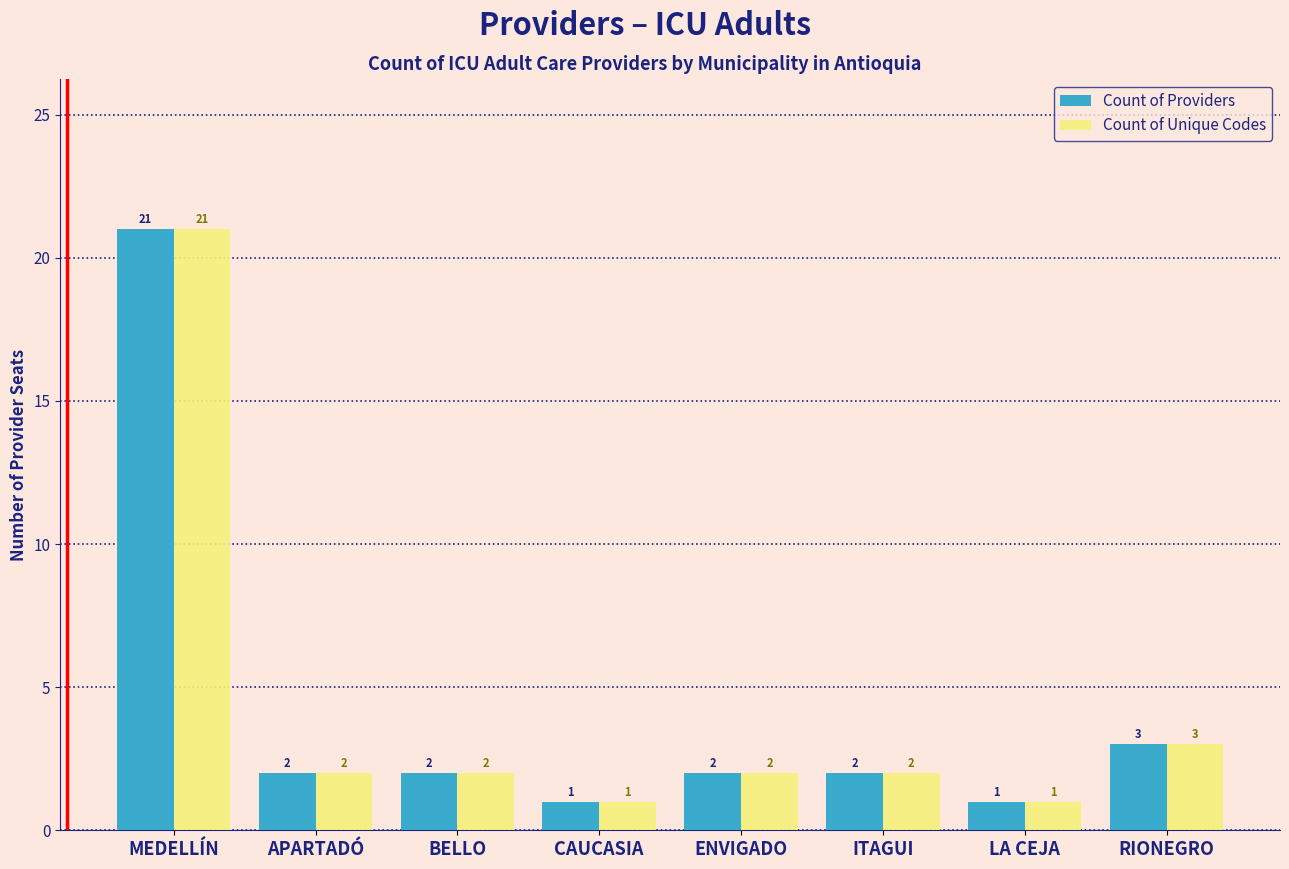

The Count of Unique Codes series shows 1 at APARTADÓ. True or false?

False